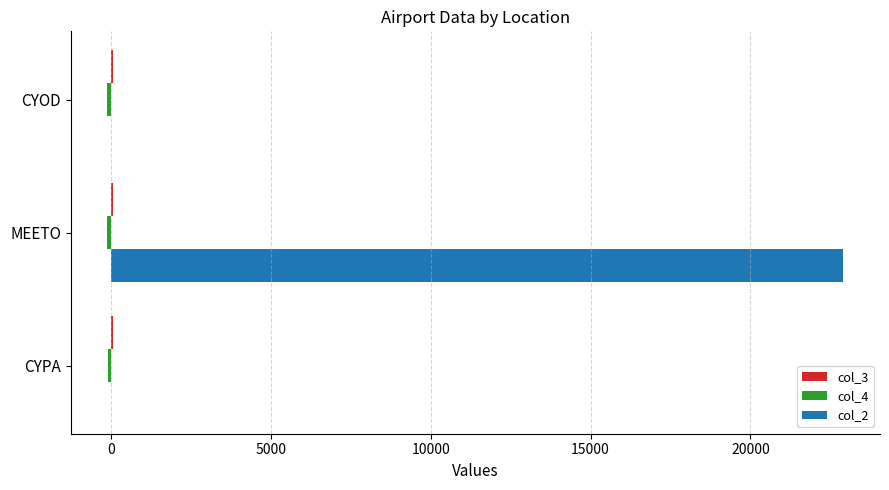

The col_2 series shows 34608.1 at MEETO. True or false?

False